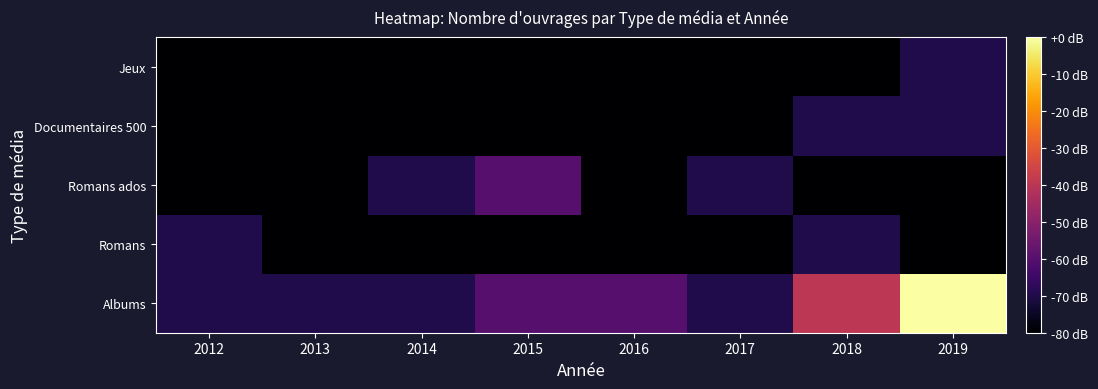

Count the number of categories in the chart.

8